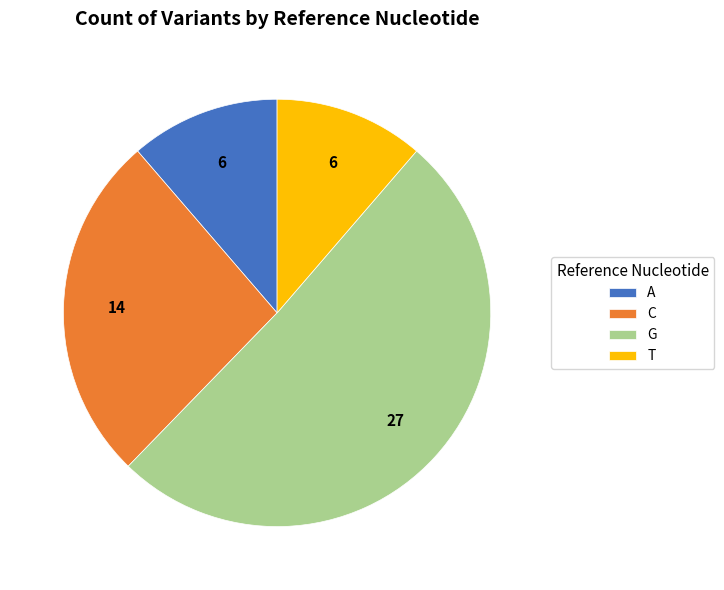

Which category accounts for the majority?

G